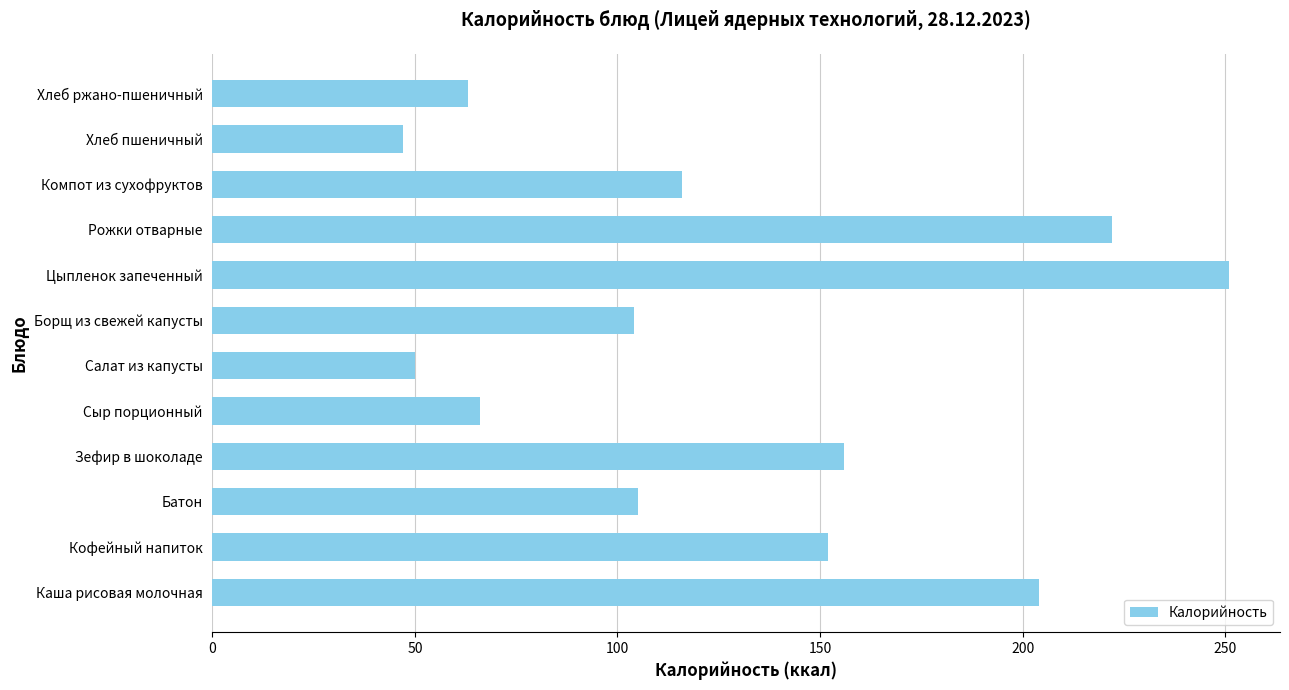

The chart shows a value of 75 at Каша рисовая молочная. True or false?

False